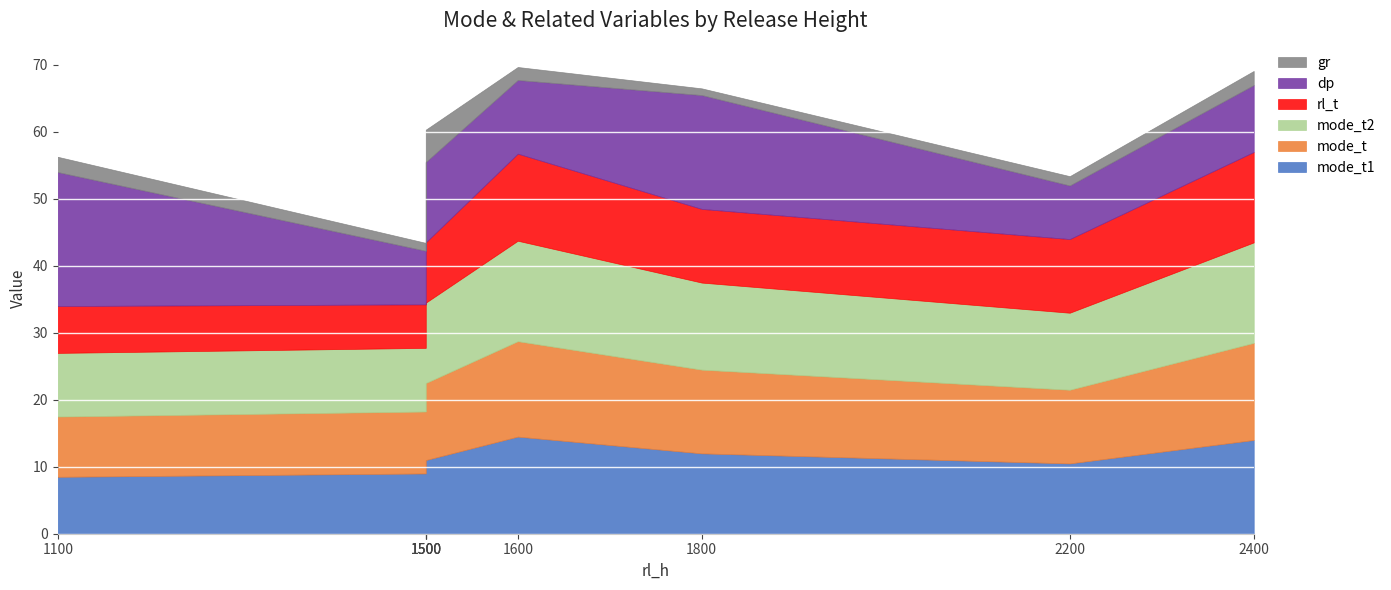

At which category is the sum across all series the highest?

1600